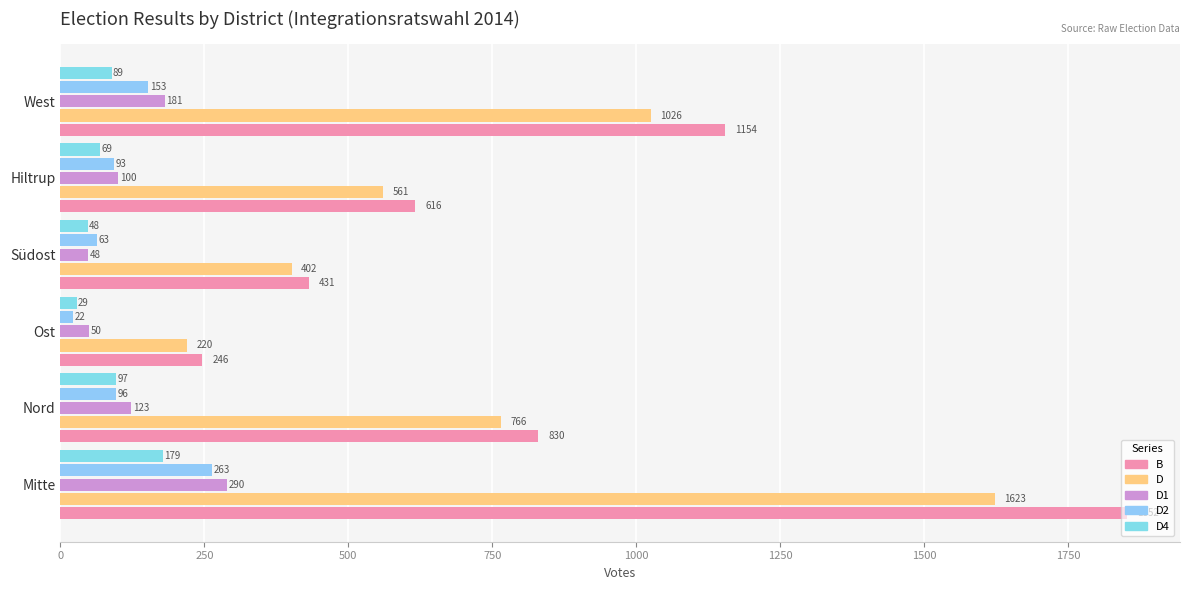

At how many categories does at least one series exceed 385?

5